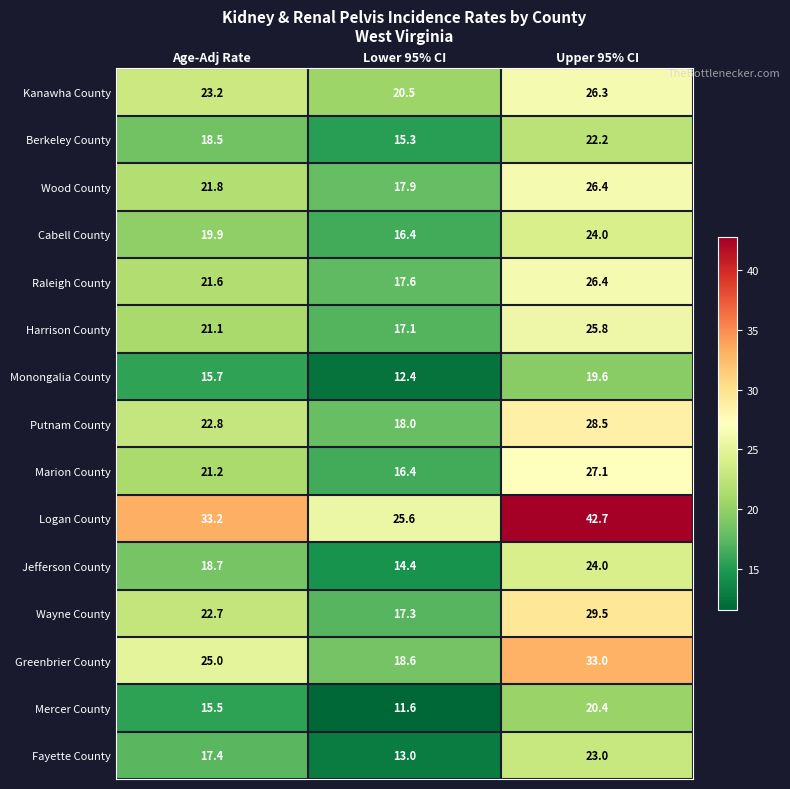

Where is Monongalia County nearest to the value 16?

Age-Adj Rate